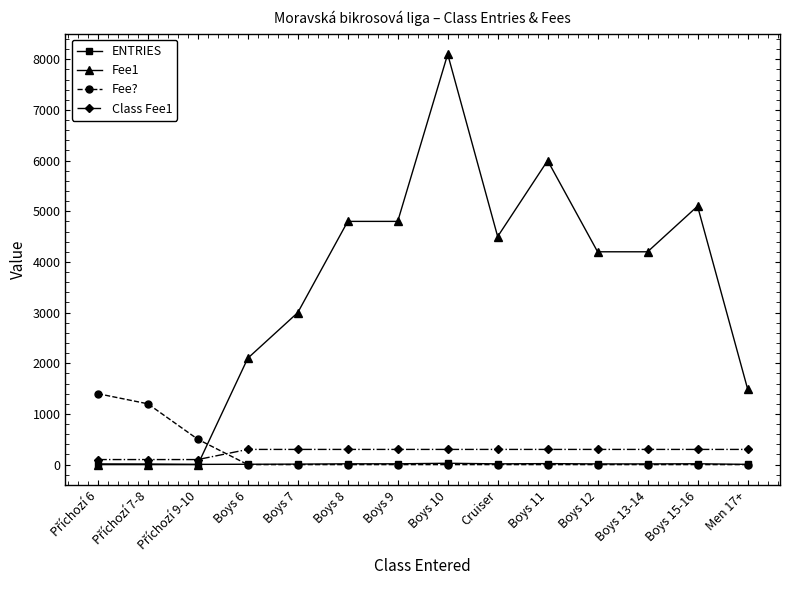

What position from the right is Boys 12?

4